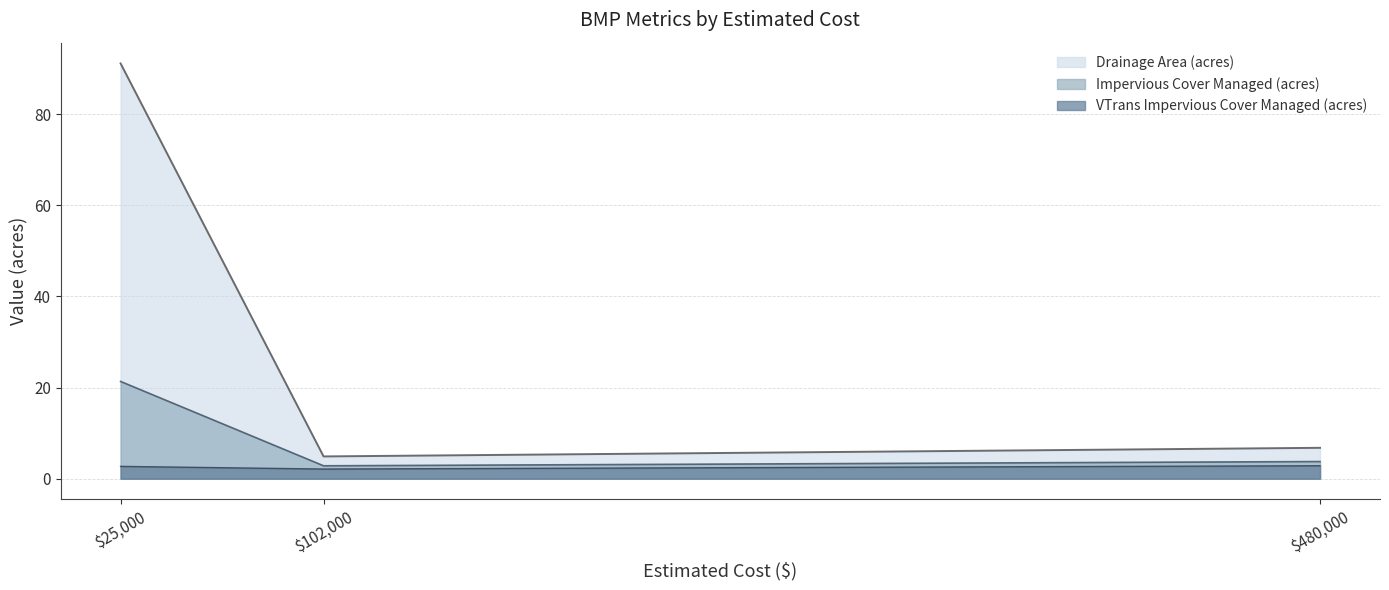

How many lines are shown in the chart?

3